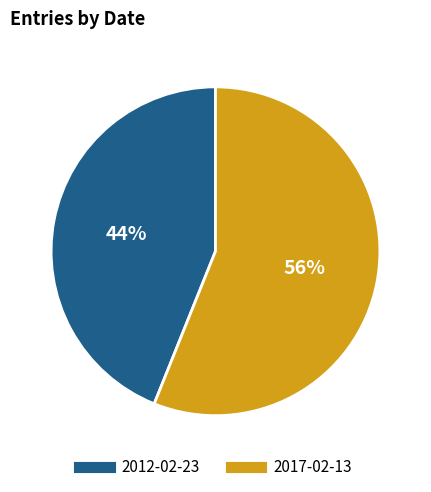

How many segments does this pie chart have?

2